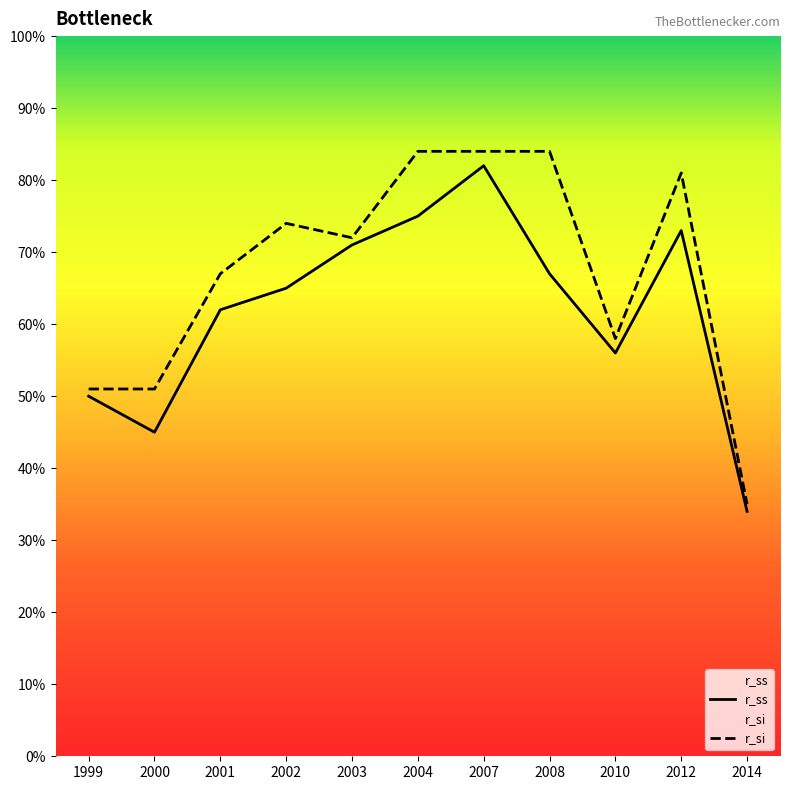

What are all the series names shown in the legend?

r_ss, r_si